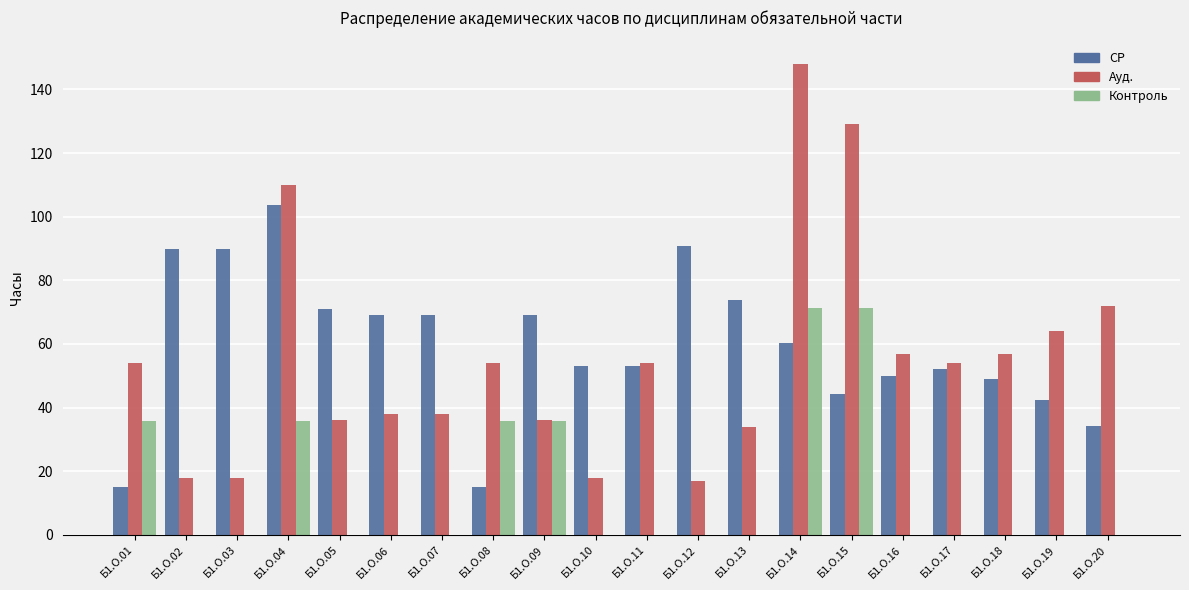

What is the total value across all series at Б1.О.06?

107.0